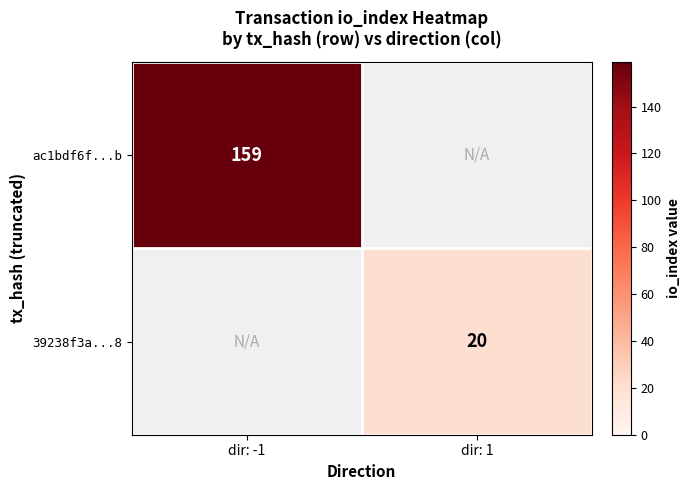

The ac1bdf6f...b series shows 65 at dir: -1. True or false?

False